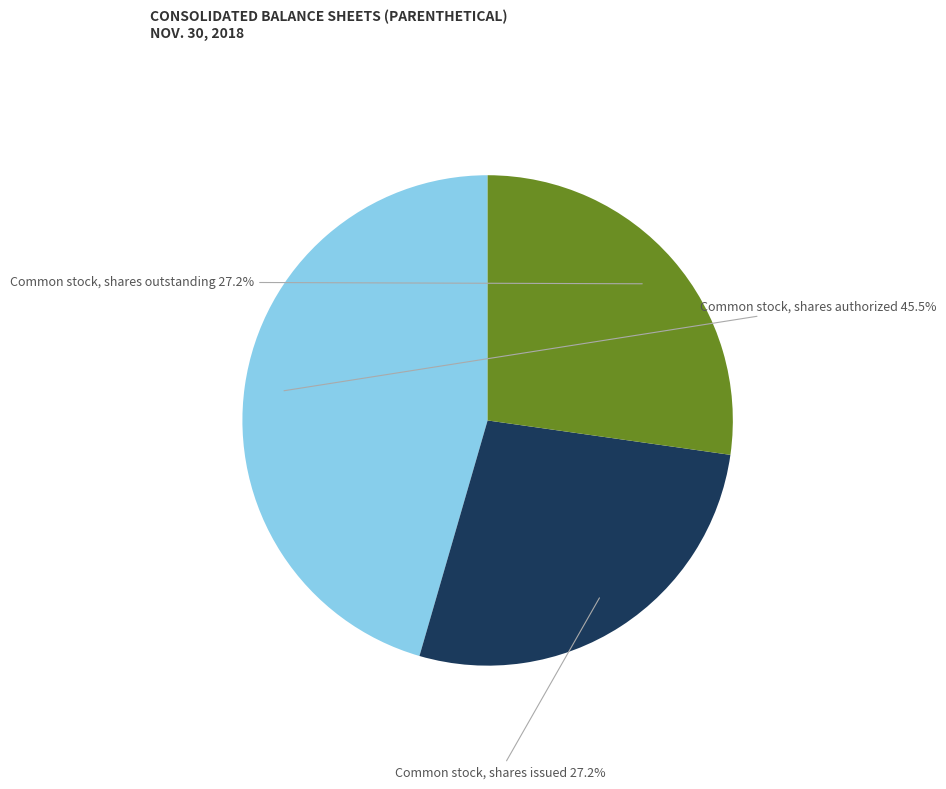

Is there any slice that represents more than half of the pie?

No